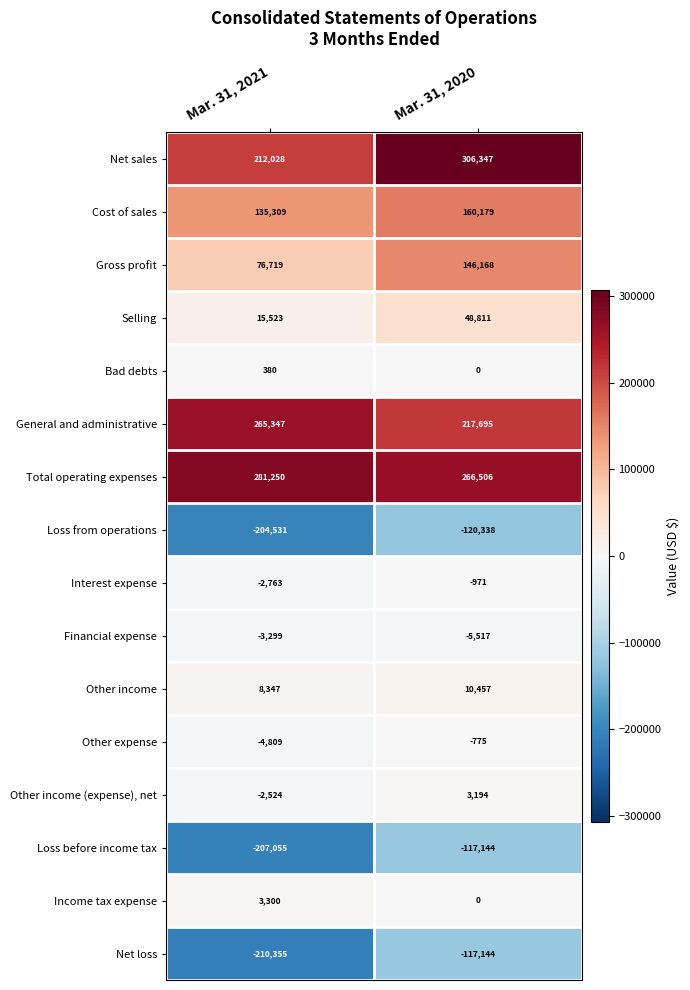

At which category is the sum across all series the highest?

Mar. 31, 2020